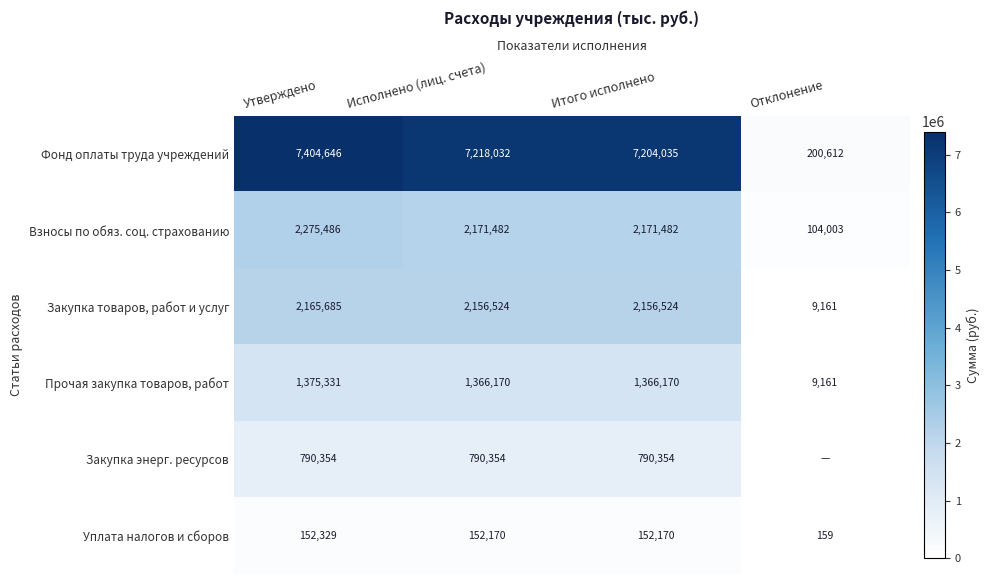

True or false: Фонд оплаты труда учреждений has a value of 7404646 at Утверждено.

True